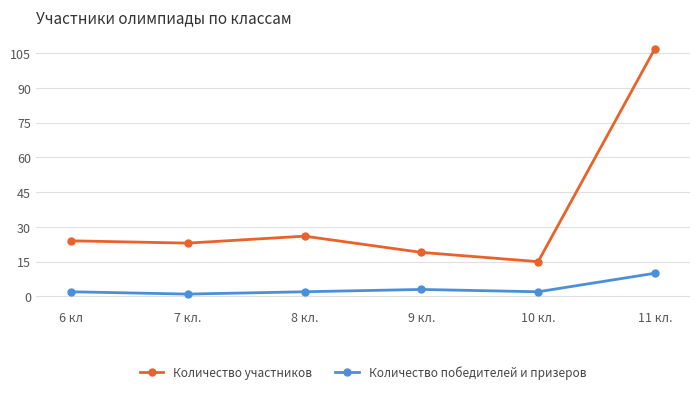

Reading right to left, what are all the values shown in this chart?

Количество участников: 107	15	19	26	23	24
Количество победителей и призеров: 10	2	3	2	1	2